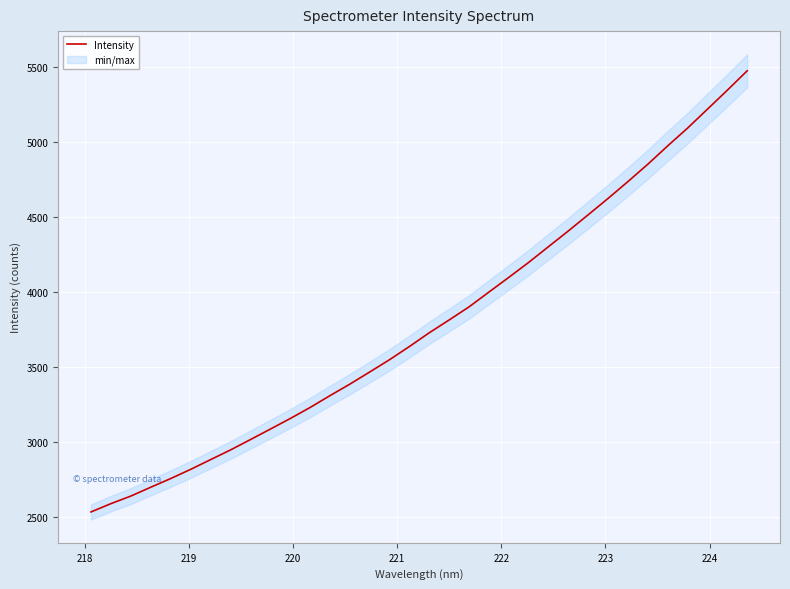

What is the lowest value of the Intensity series?

2534.9